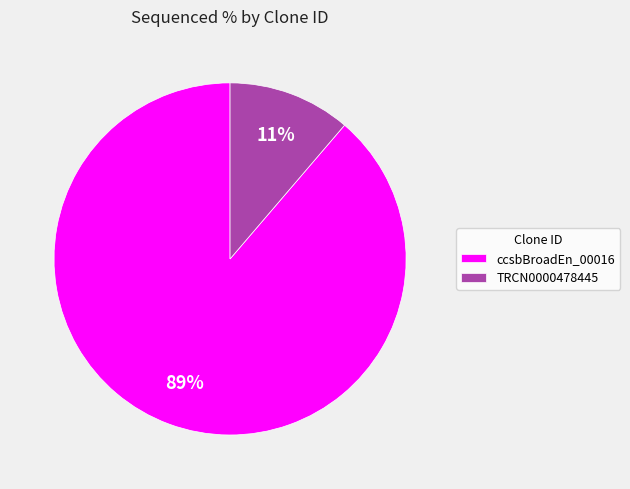

Is there any slice that represents more than half of the pie?

Yes